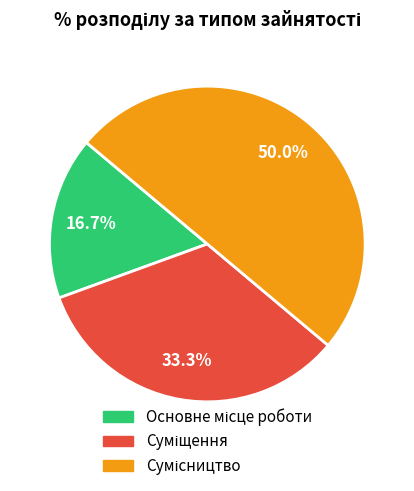

Is the sum of Сумісництво and Основне місце роботи greater than half?

Yes